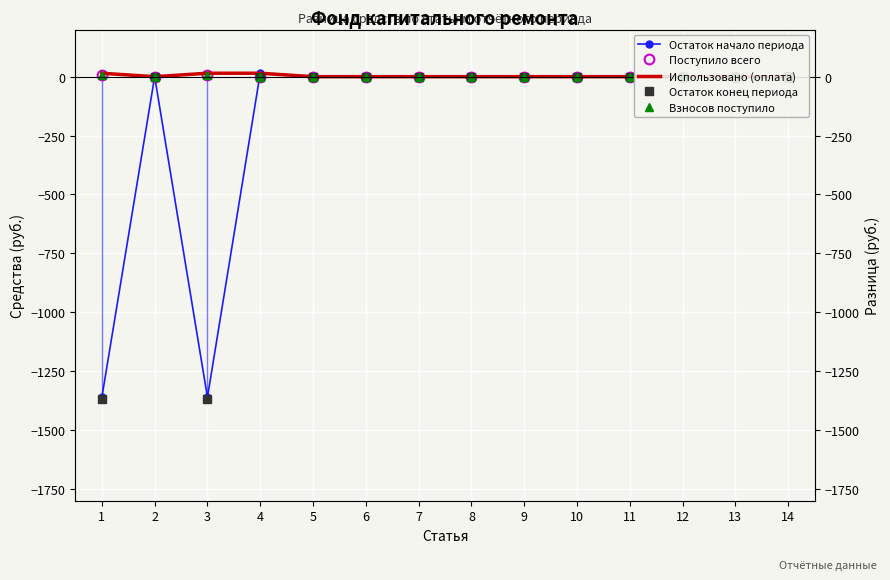

In Использовано (оплата), how many points are lower than both neighbors (excluding endpoints)?

1